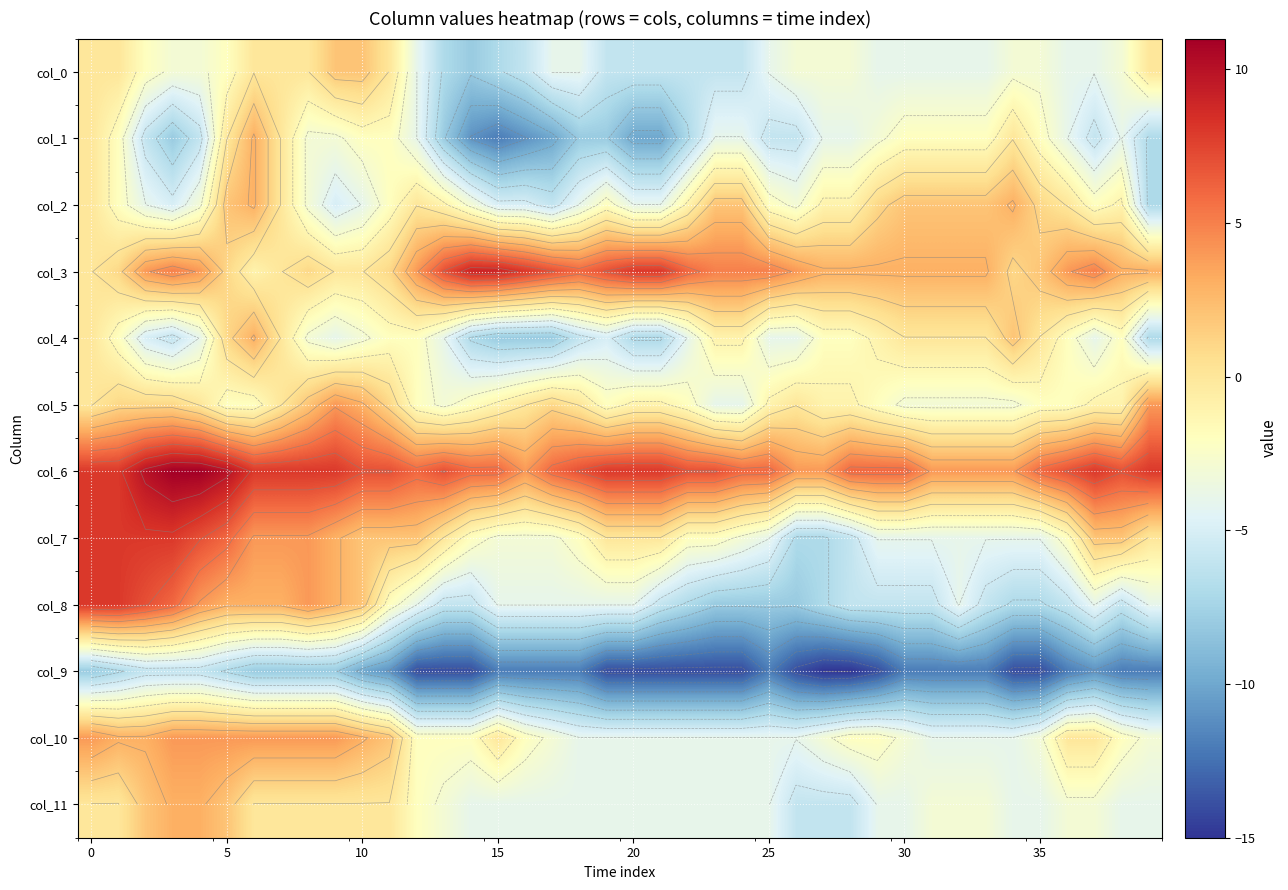

What is the difference between the second highest and minimum values in the col_3 series?

10